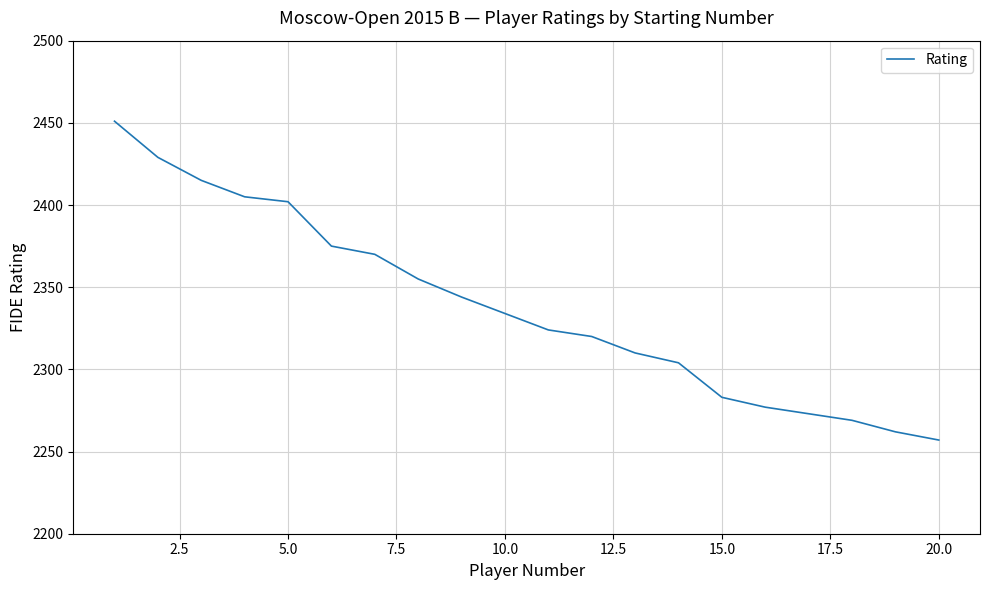

How many lines are shown in the chart?

1